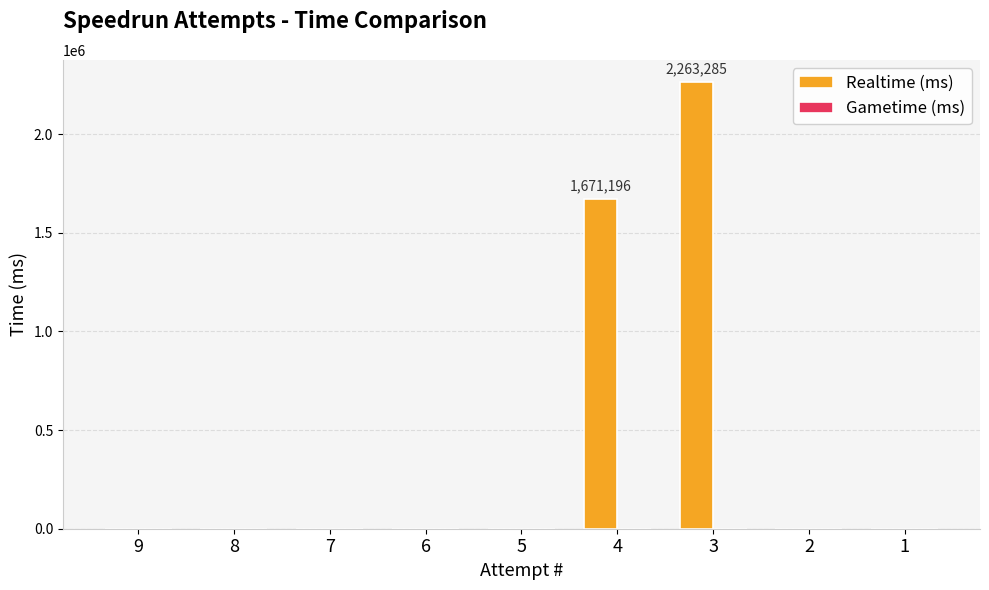

The value at 9 is 0. True or false?

True